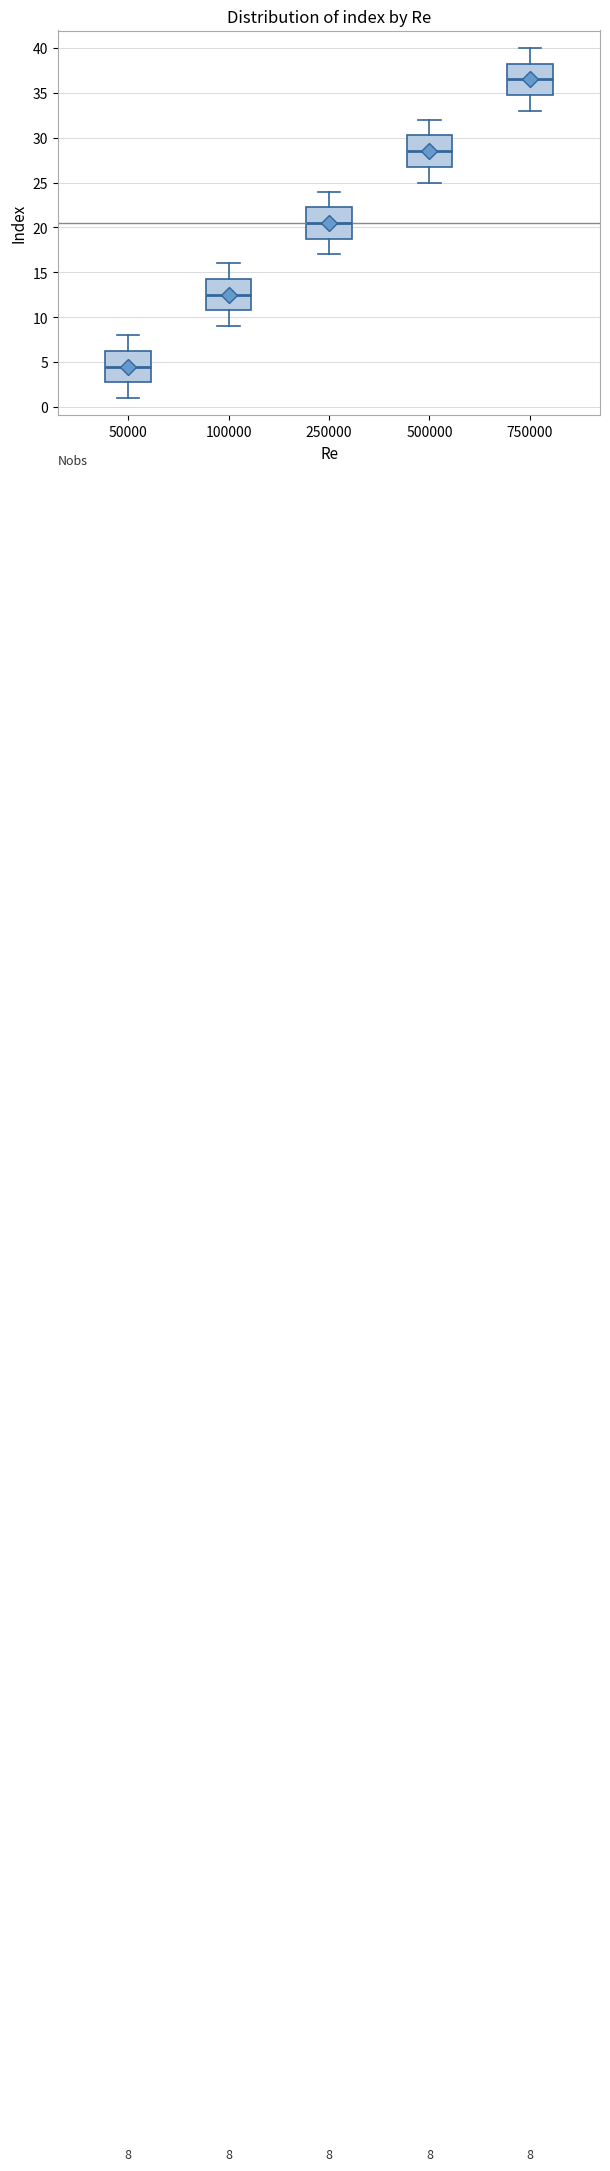

Which box's median line is the lowest?

50000